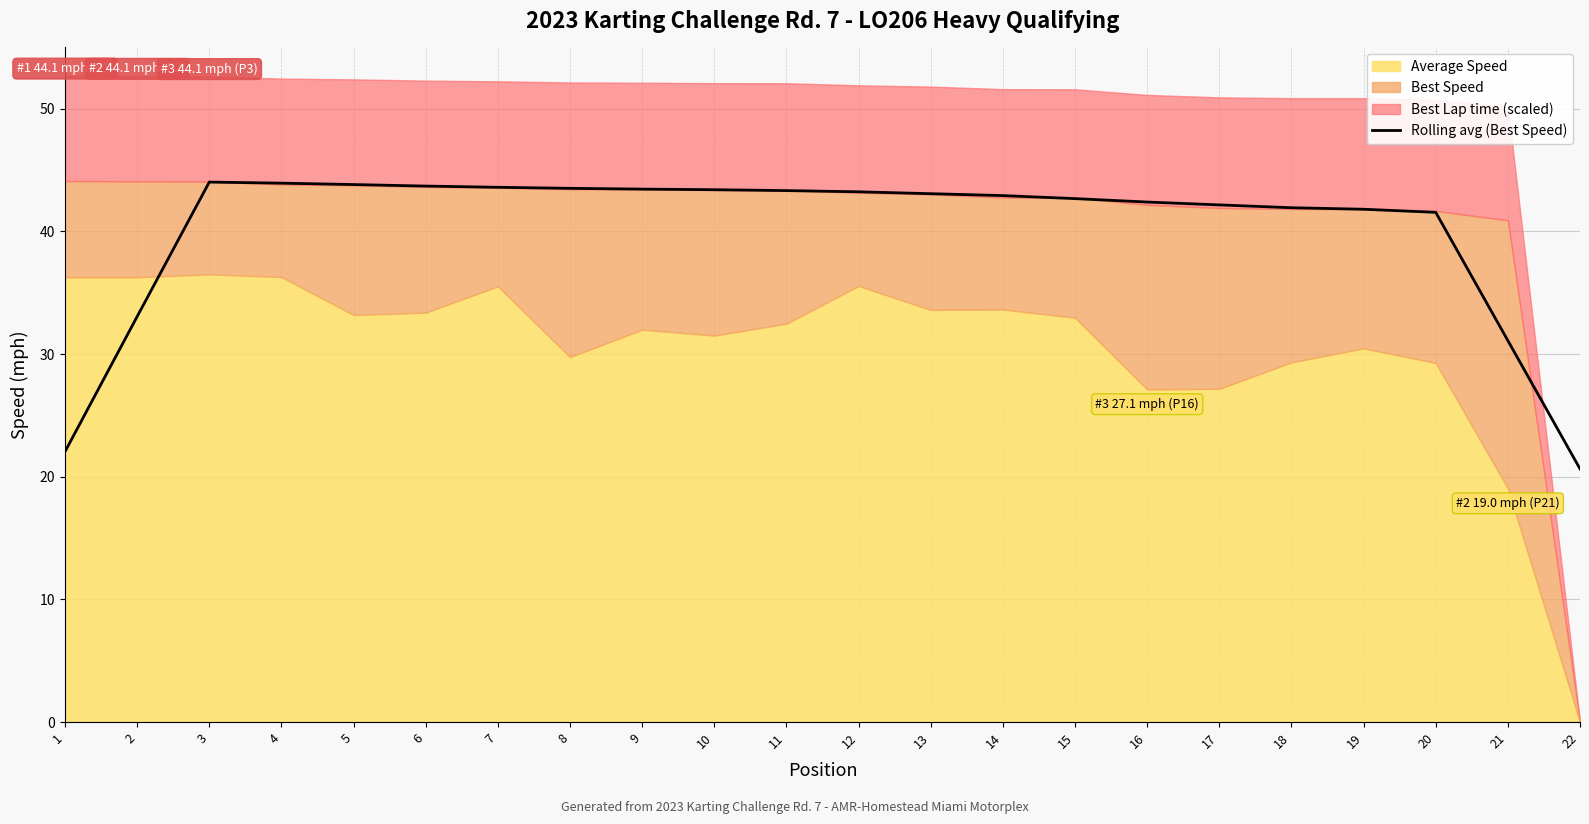

What is the maximum value for Rolling avg (Best Speed)?

44.0